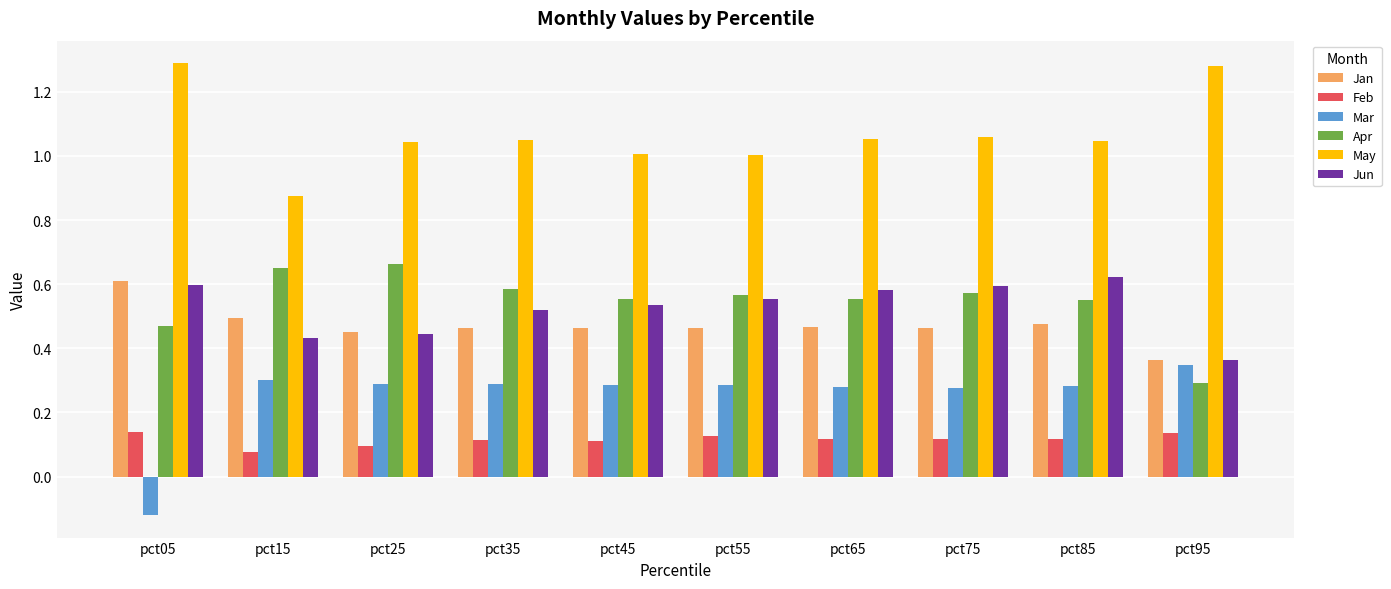

At how many categories does at least one series exceed 0?

10